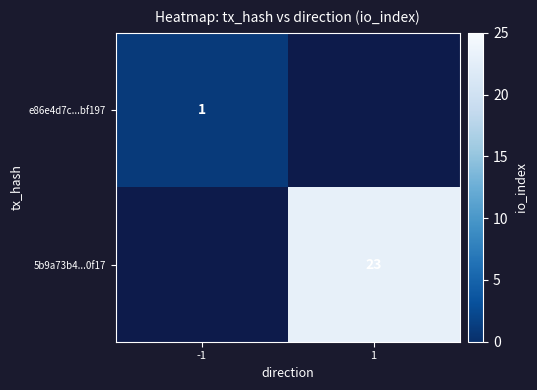

True or false: 5b9a73b4...0f17 has a value of 23 at 1.

True